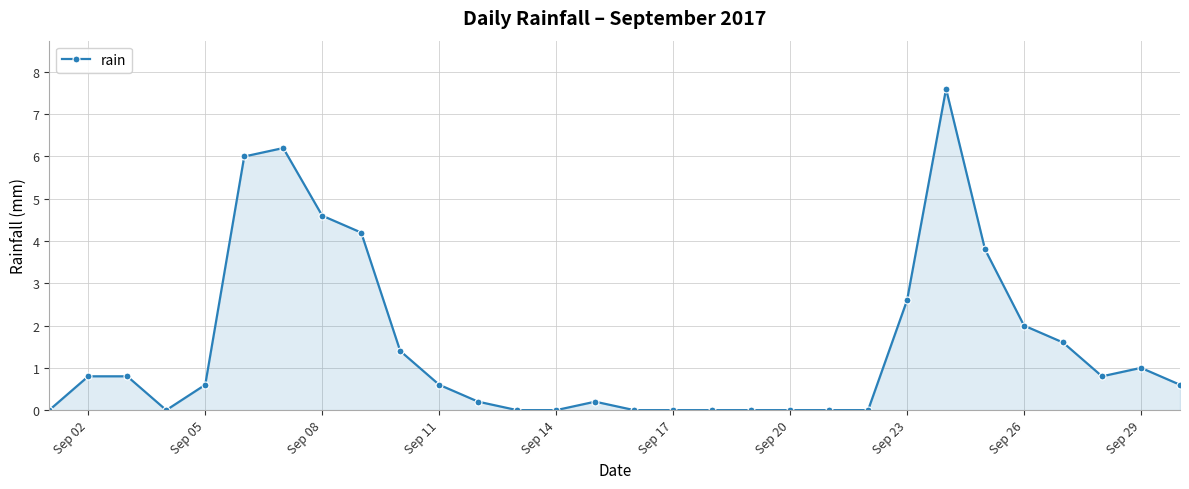

Reading left to right, transcribe all the data shown in this chart.

0.0	0.8	0.8	0.0	0.6	6.0	6.2	4.6	4.2	1.4	0.6	0.2	0.0	0.0	0.2	0.0	0.0	0.0	0.0	0.0	0.0	0.0	2.6	7.6	3.8	2.0	1.6	0.8	1.0	0.6